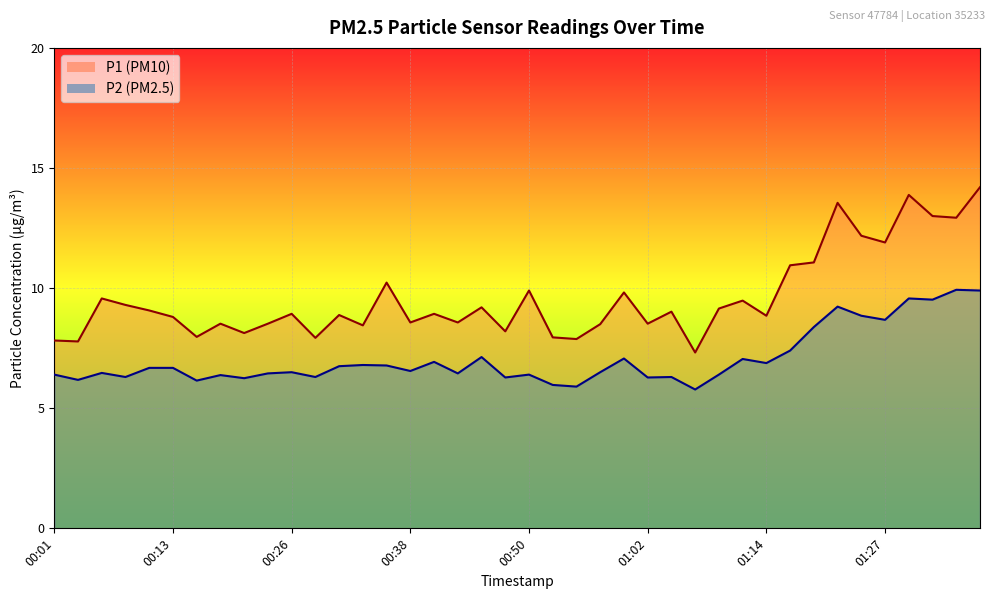

Reading left to right, list all the values displayed in this chart.

P1: 00:01=7.8	00:04=7.8	00:06=9.6	00:09=9.3	00:11=9.1	00:13=8.8	00:16=8.0	00:18=8.5	00:21=8.1	00:23=8.5	00:26=8.9	00:28=7.9	00:30=8.9	00:33=8.4	00:35=10.2	00:38=8.6	00:40=8.9	00:43=8.6	00:45=9.2	00:48=8.2	00:50=9.9	00:52=8.0	00:55=7.9	00:57=8.5	01:00=9.8	01:02=8.5	01:05=9.0	01:07=7.3	01:10=9.2	01:12=9.5	01:14=8.8	01:17=10.9	01:19=11.1	01:22=13.6	01:24=12.2	01:27=11.9	01:29=13.9	01:31=13.0	01:34=12.9	01:36=14.2
P2: 00:01=6.4	00:04=6.2	00:06=6.5	00:09=6.3	00:11=6.7	00:13=6.7	00:16=6.2	00:18=6.4	00:21=6.2	00:23=6.5	00:26=6.5	00:28=6.3	00:30=6.8	00:33=6.8	00:35=6.8	00:38=6.5	00:40=6.9	00:43=6.5	00:45=7.1	00:48=6.3	00:50=6.4	00:52=6.0	00:55=5.9	00:57=6.5	01:00=7.1	01:02=6.3	01:05=6.3	01:07=5.8	01:10=6.4	01:12=7.0	01:14=6.9	01:17=7.4	01:19=8.4	01:22=9.2	01:24=8.8	01:27=8.7	01:29=9.6	01:31=9.5	01:34=9.9	01:36=9.9